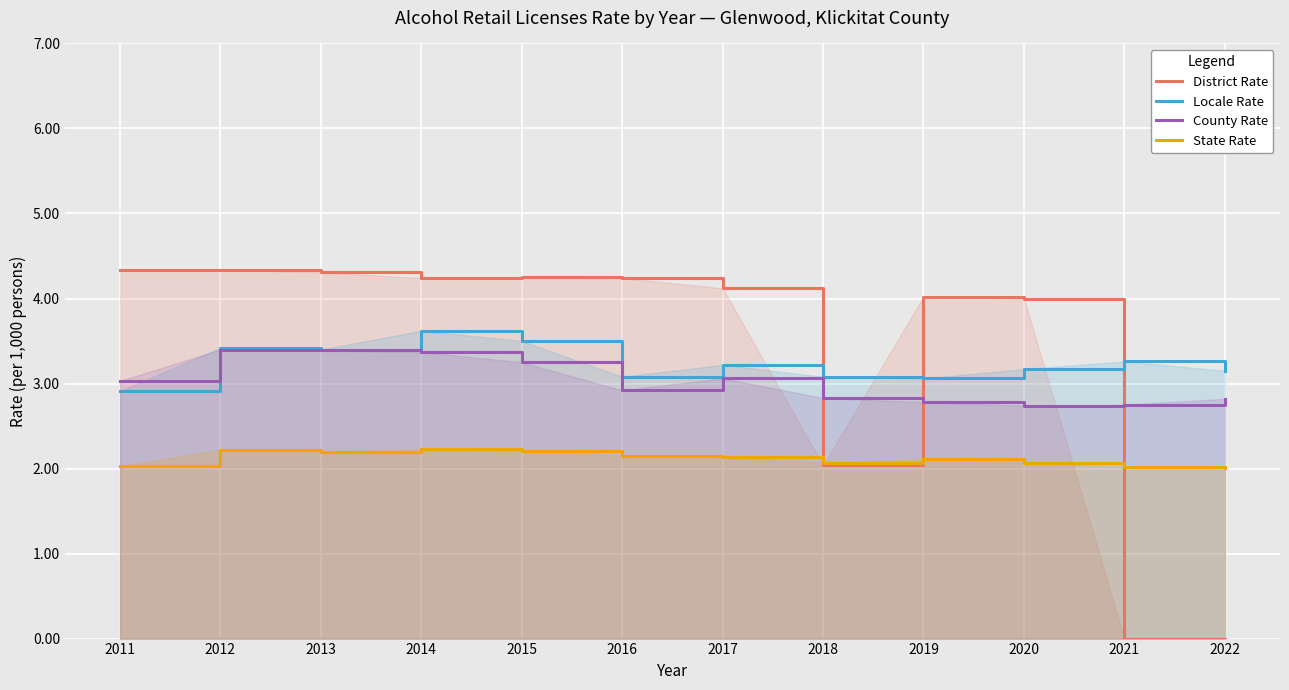

What is the difference between the Locale Rate values at 2013 and 2017?

0.2